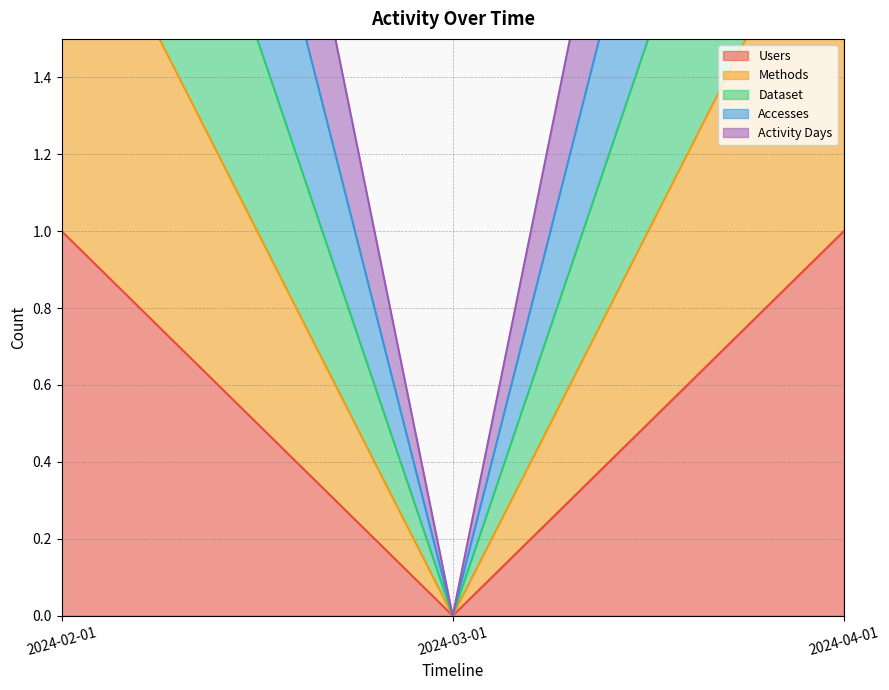

Which category has the highest value in the Users series?

2024-02-01